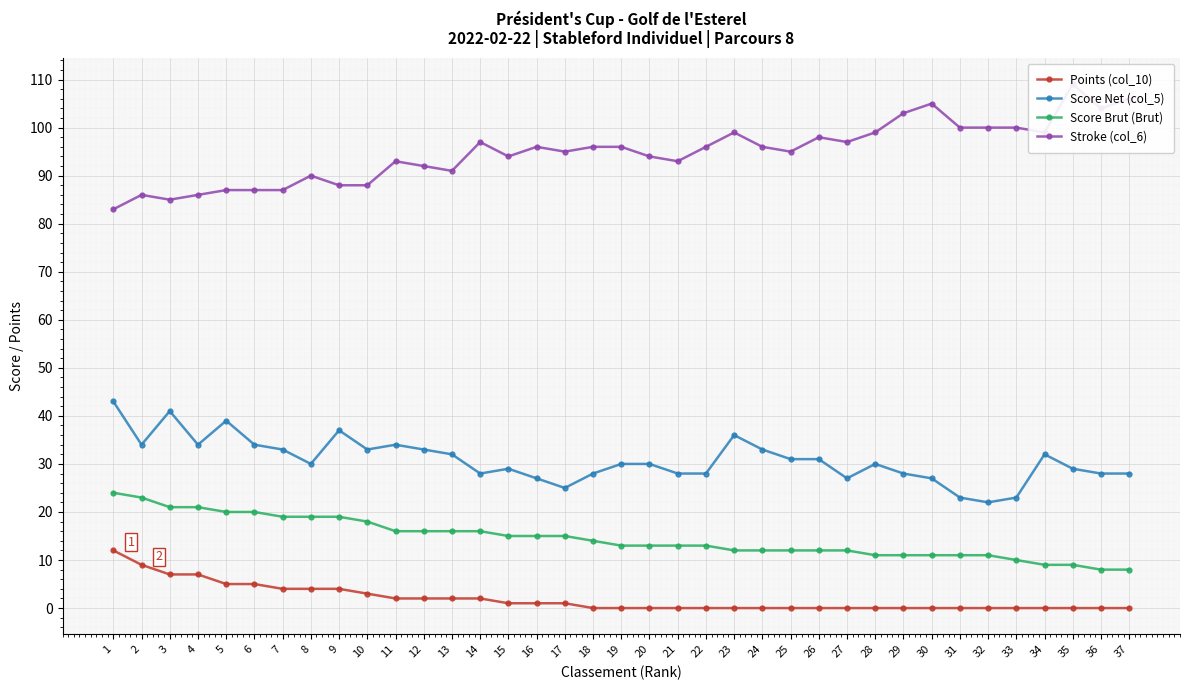

True or false: Score Net (col_5) and Score Brut (Brut) cross at least once.

False